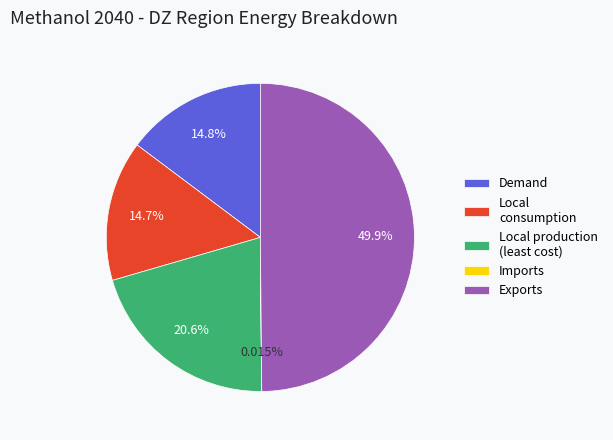

Does Local consumption account for over 50% of the chart?

No